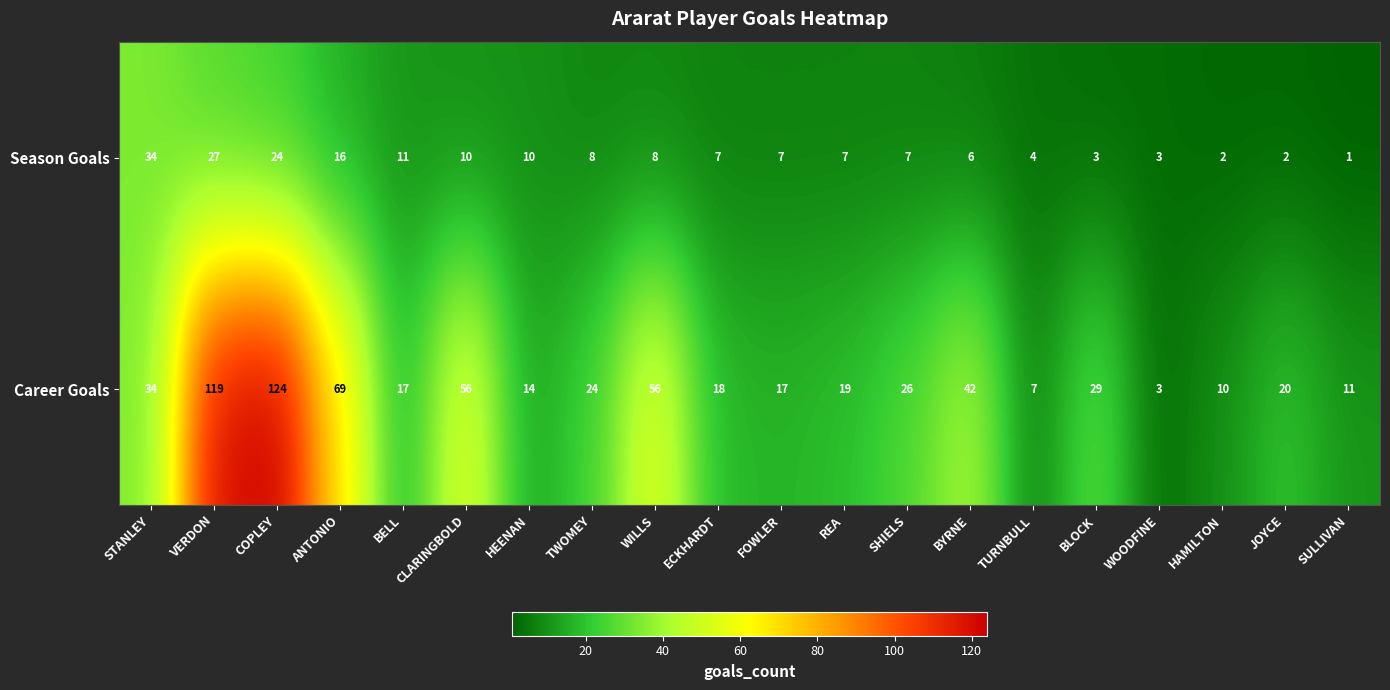

What is the greatest value displayed?

124